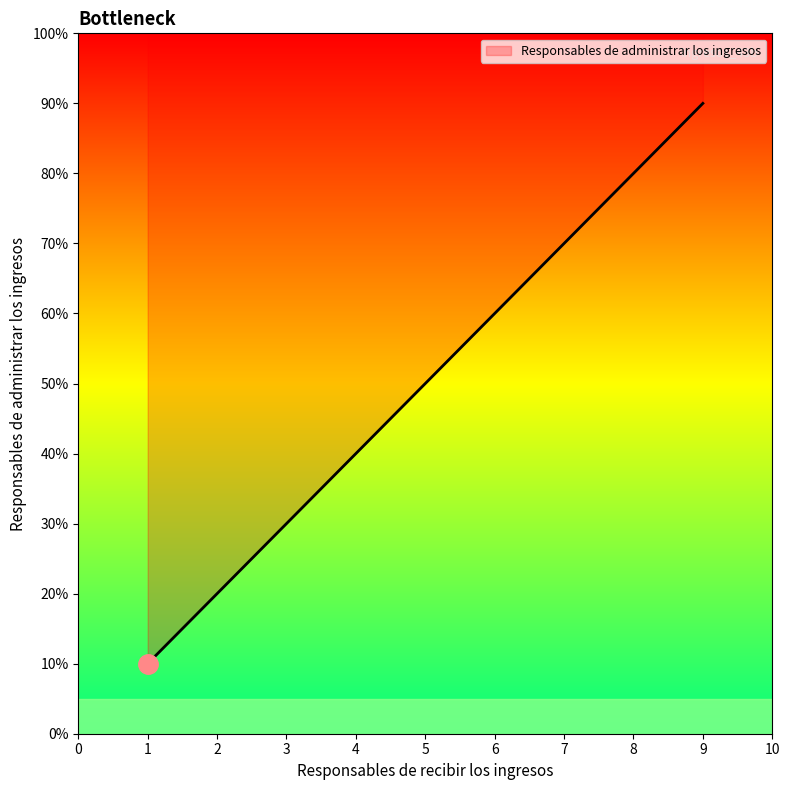

Rank the categories by value from lowest to highest.

1, 2, 3, 4, 5, 6, 7, 8, 9